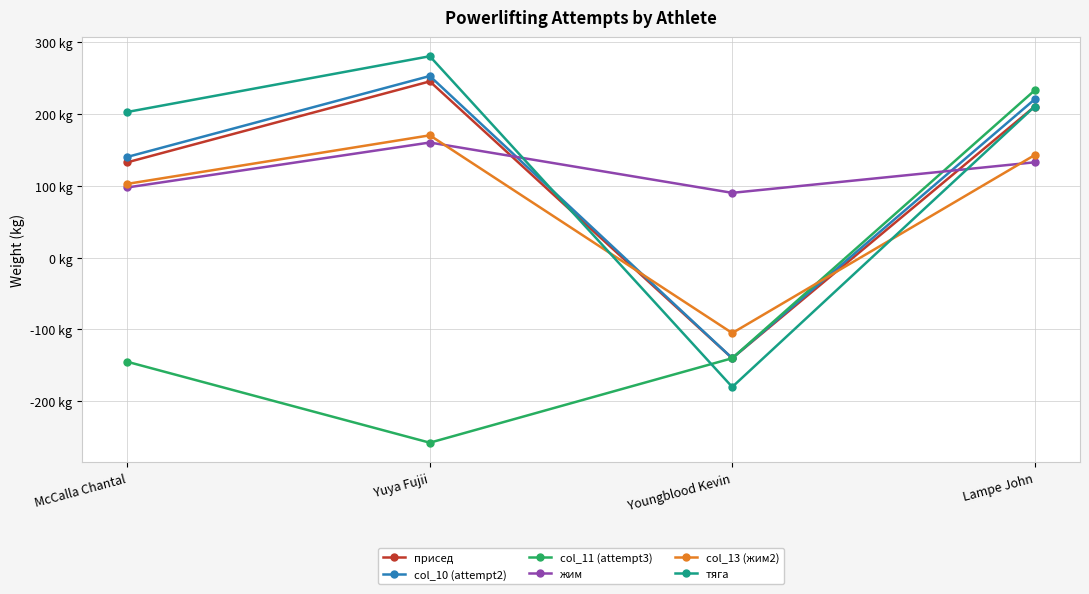

At which category does жим reach its first local peak?

Yuya Fujii